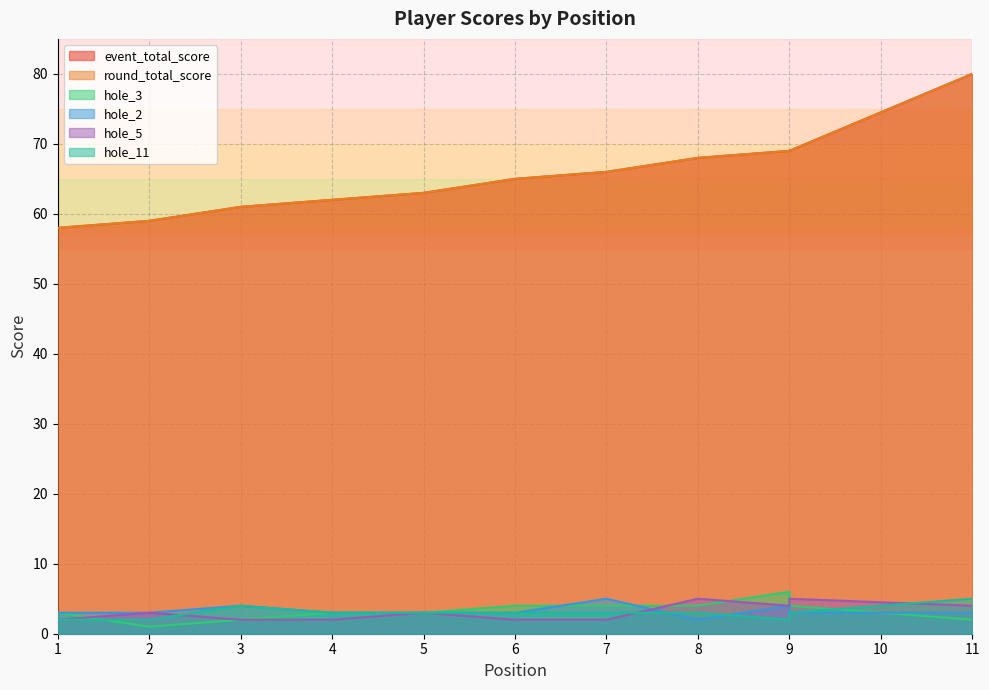

The value of hole_5 at 3 is 2. True or false?

True